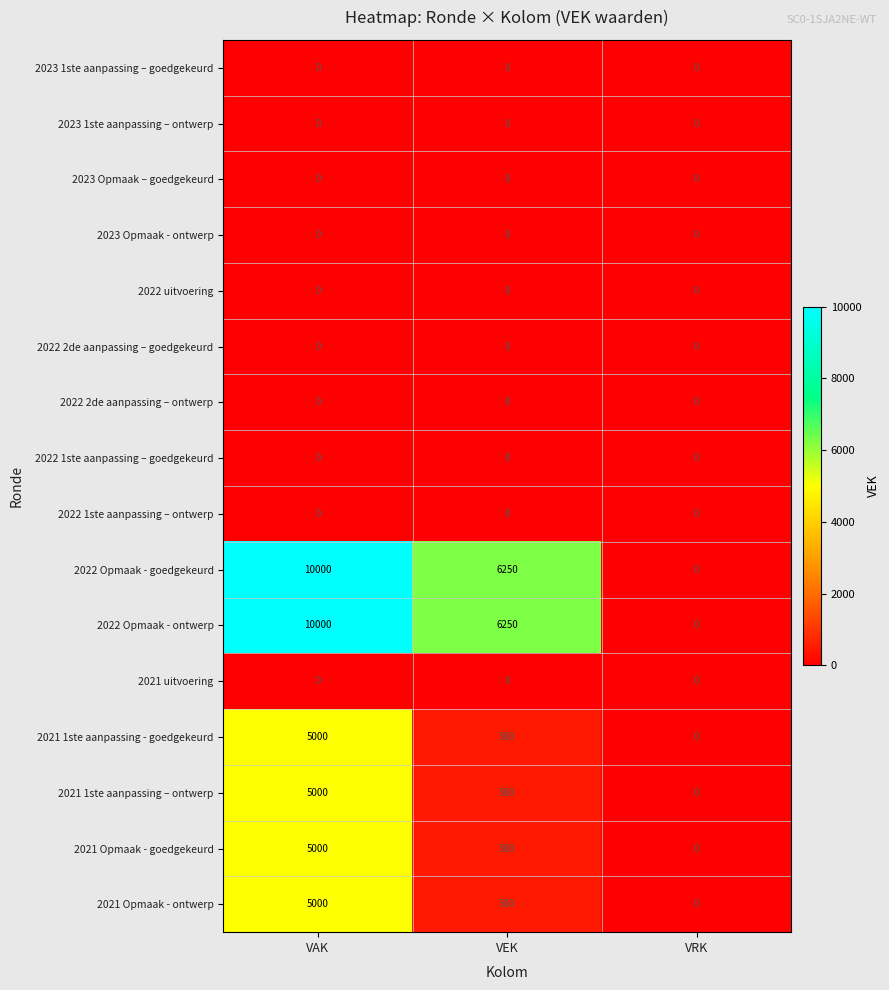

What is the total value across all series at VEK?

14500